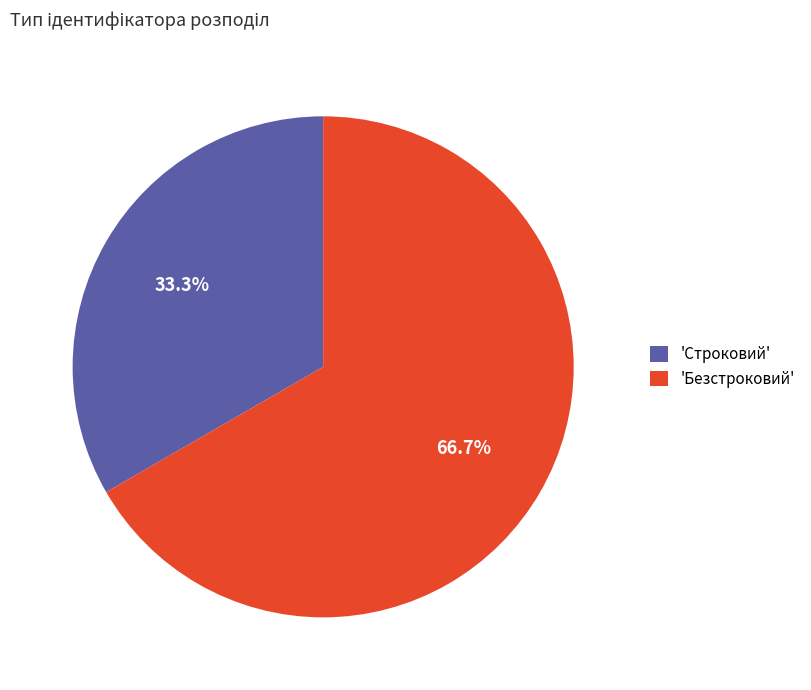

Rank the categories by value from highest to lowest.

'Безстроковий', 'Строковий'